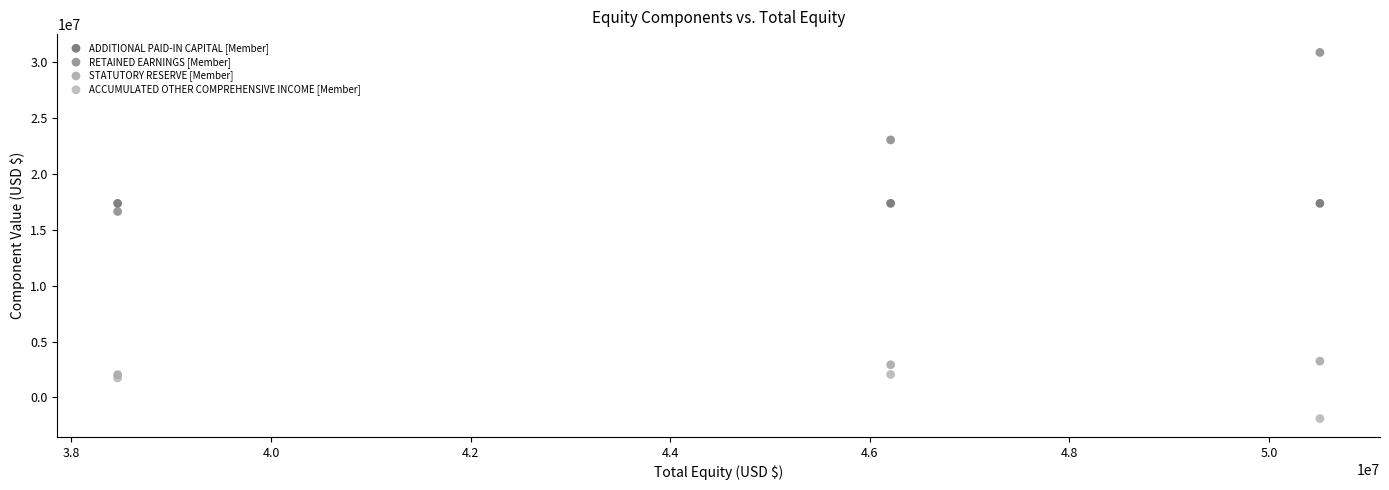

Which series reaches the maximum Y coordinate?

RETAINED EARNINGS [Member]